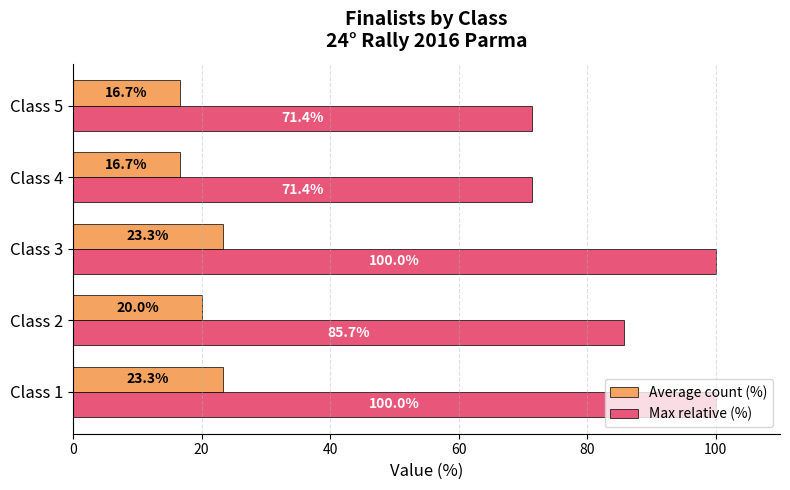

Read the Average count (%) value at Class 2.

20.0